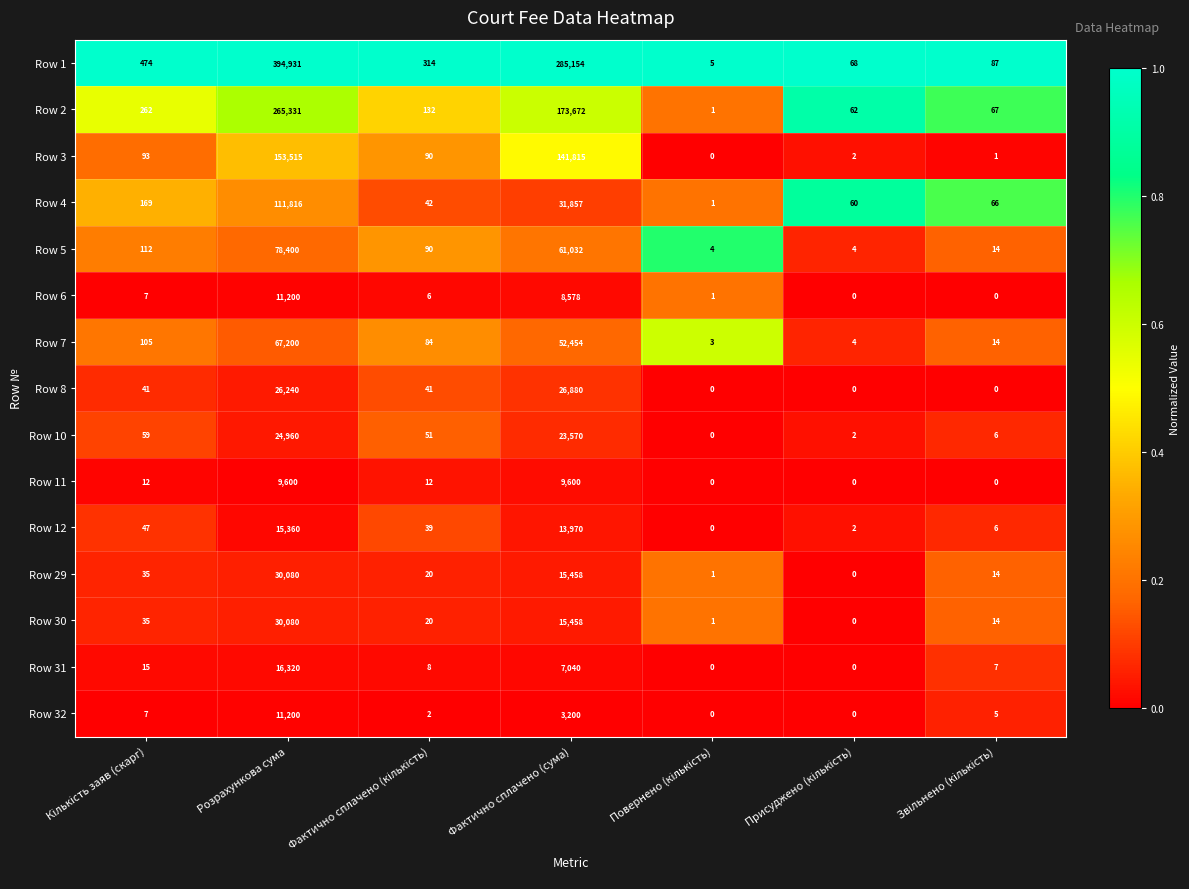

Which series has the widest spread of values?

Row 1